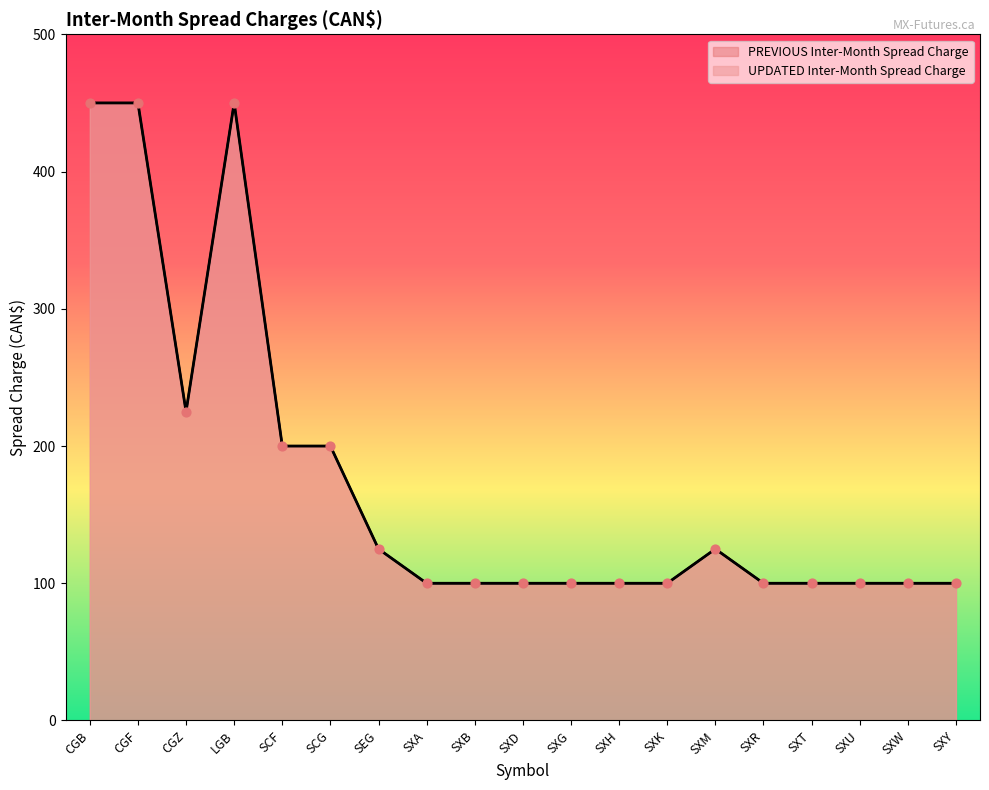

Between CGF and SXY, which is larger?

CGF